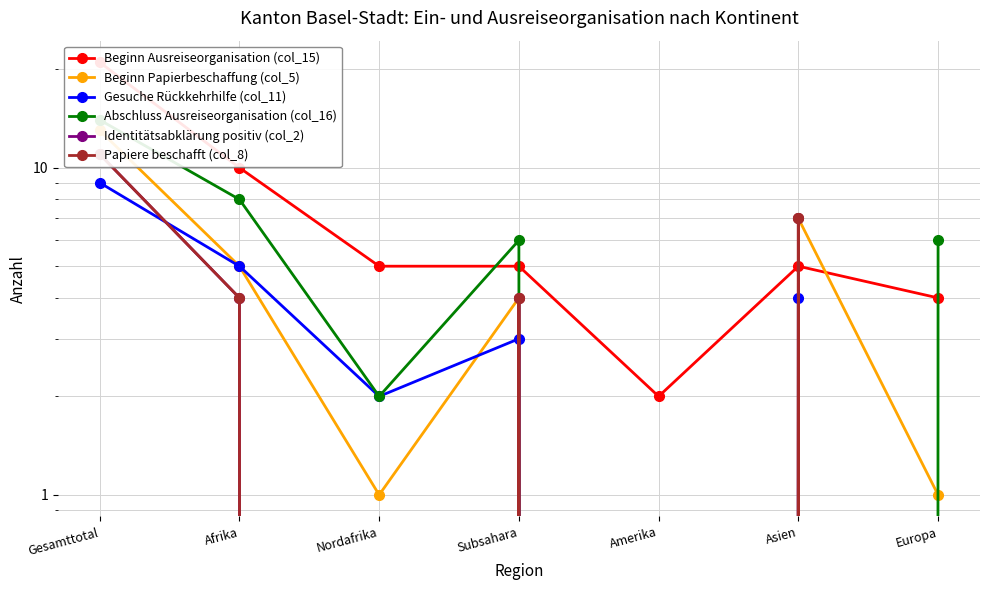

At which label is Abschluss Ausreiseorganisation (col_16) closest to 7?

Afrika